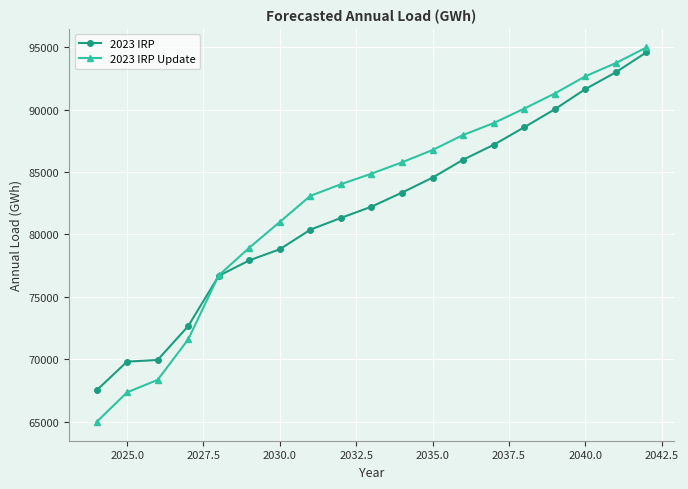

True or false: 2023 IRP Update has more than 1 points higher than both neighbors.

False